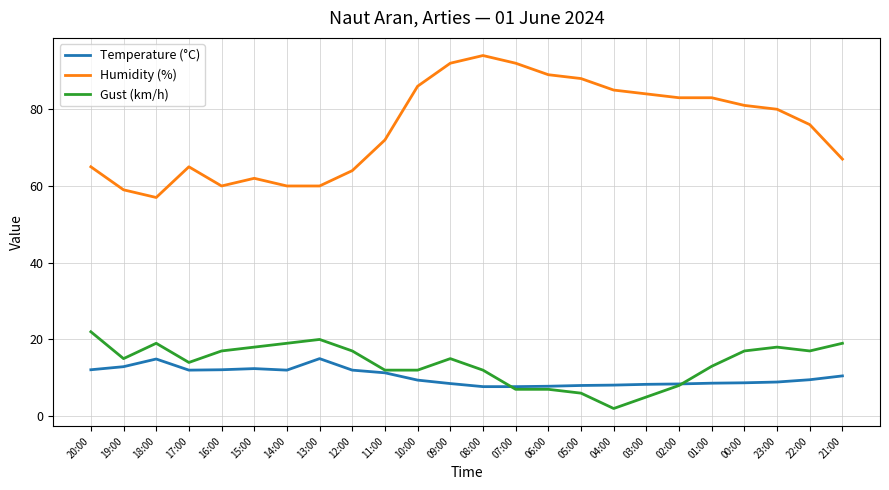

What is the difference between the highest and lowest values at 03:00?

79.0